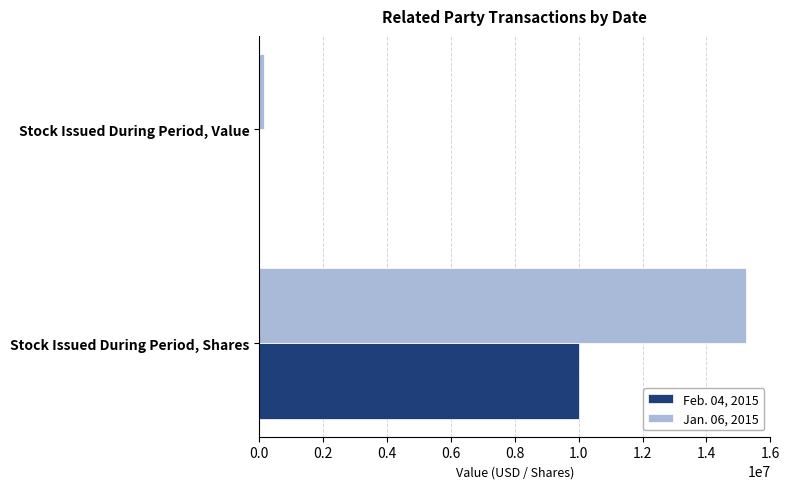

Which category has the highest value across all series?

Stock Issued During Period, Shares